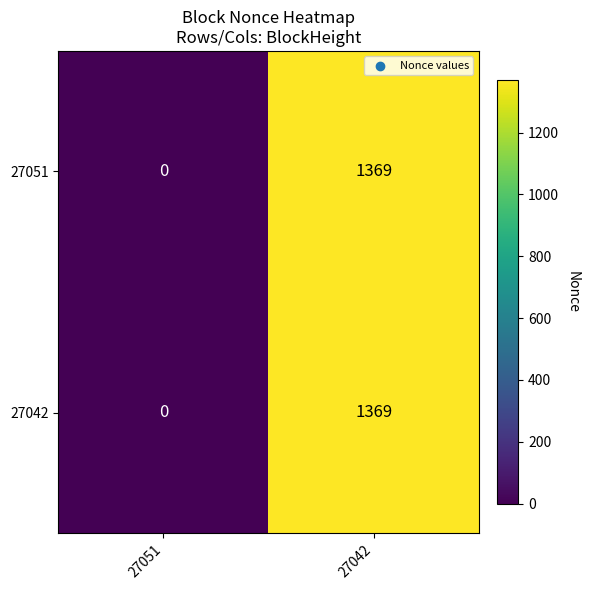

The value of 27042 at 27042 is 2198. True or false?

False